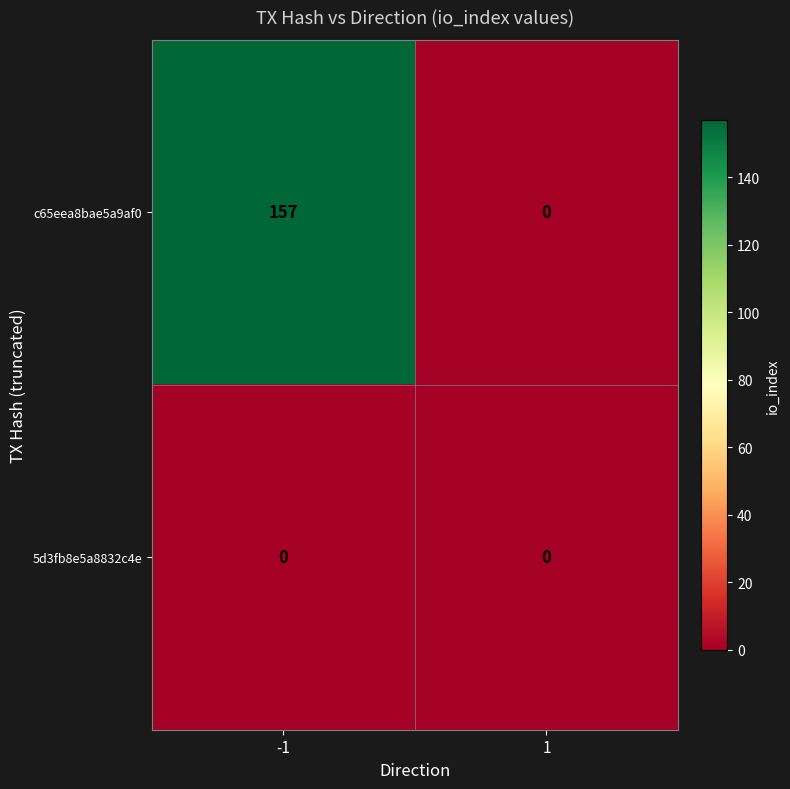

At which category is the sum across all series the highest?

-1